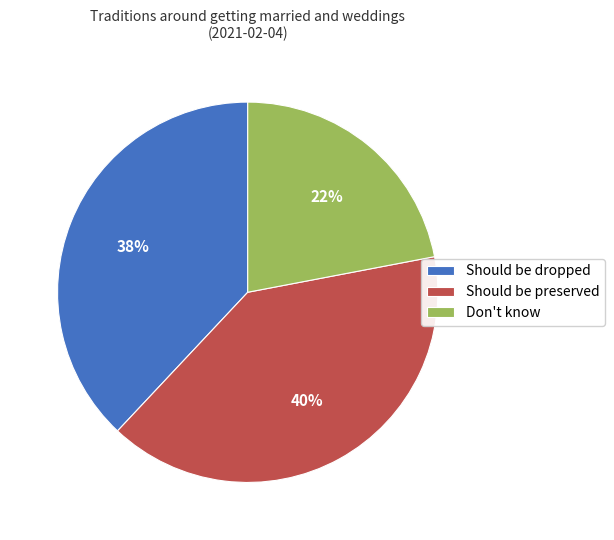

Rank the categories by value from highest to lowest.

Should be preserved, Should be dropped, Don't know